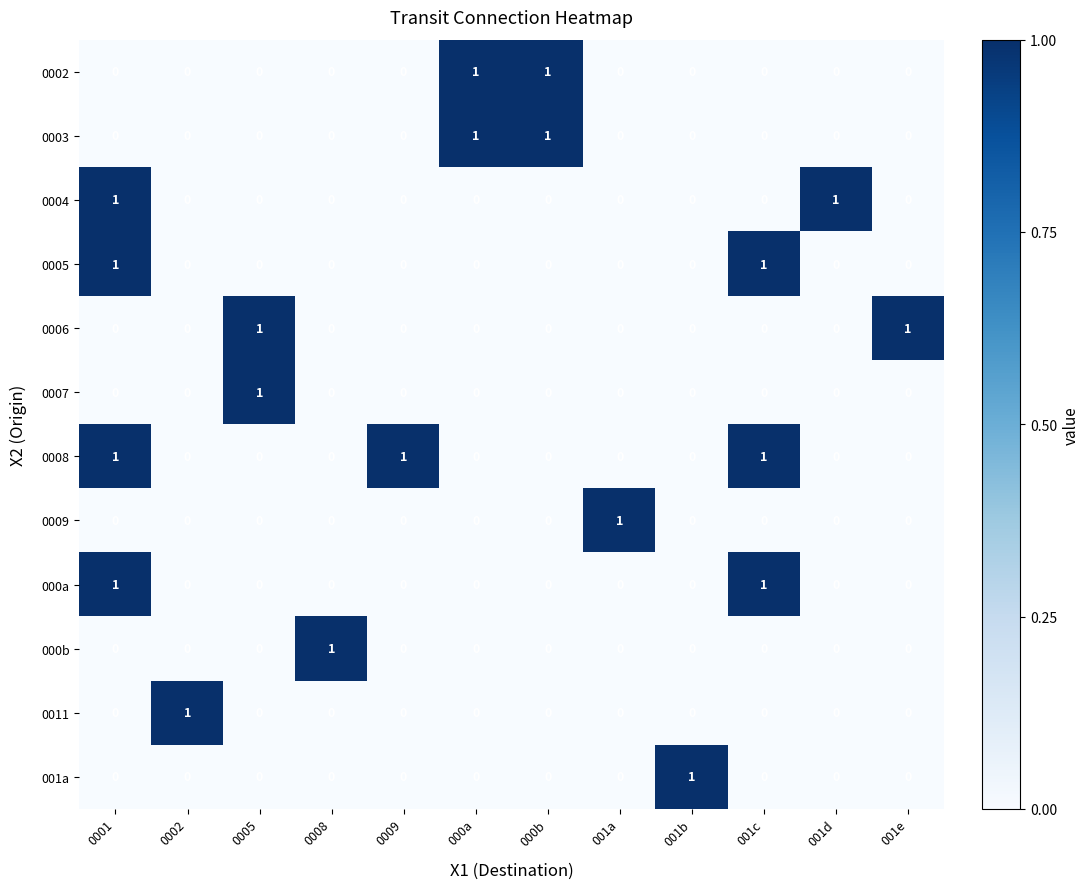

Which series changed the most between 0005 and 001e?

0007